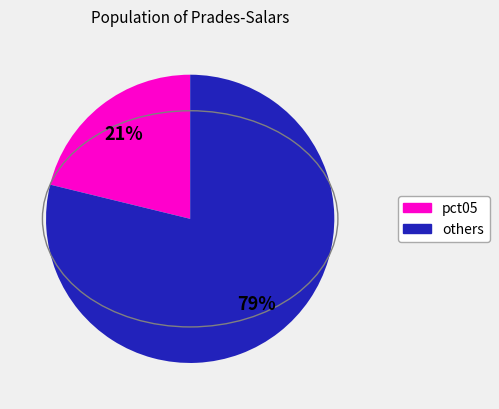

To the nearest percent, what is the average slice percentage?

50%